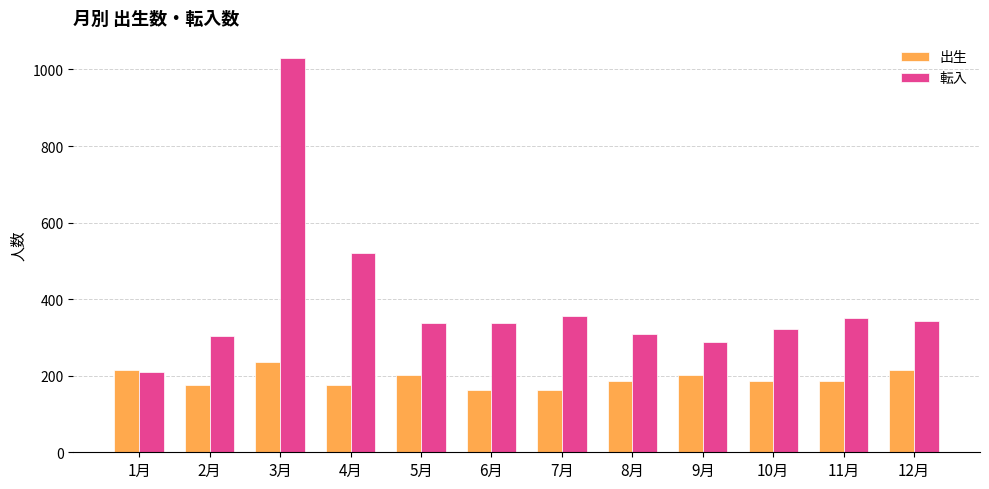

Rank the series by their average value, from lowest to highest.

出生, 転入